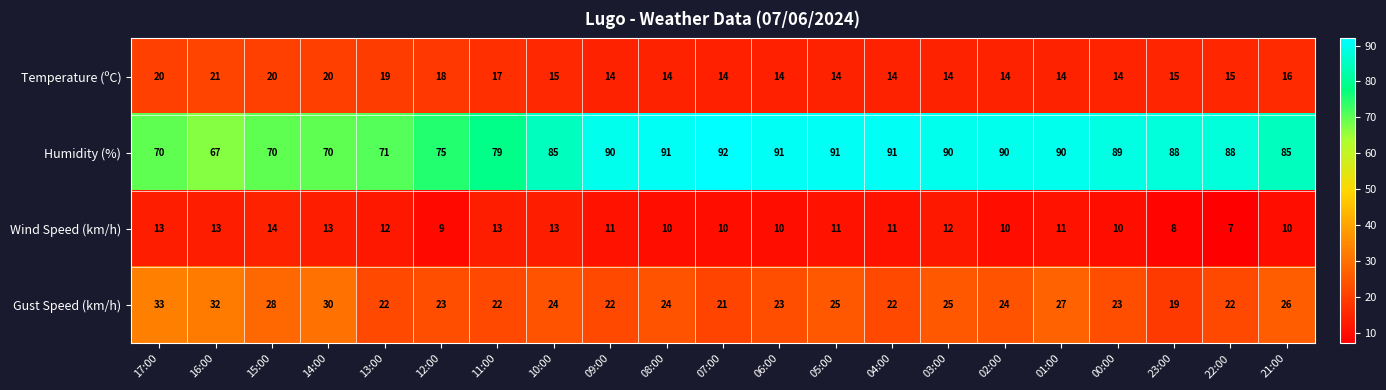

The value of Humidity (%) at 21:00 is 85. True or false?

True